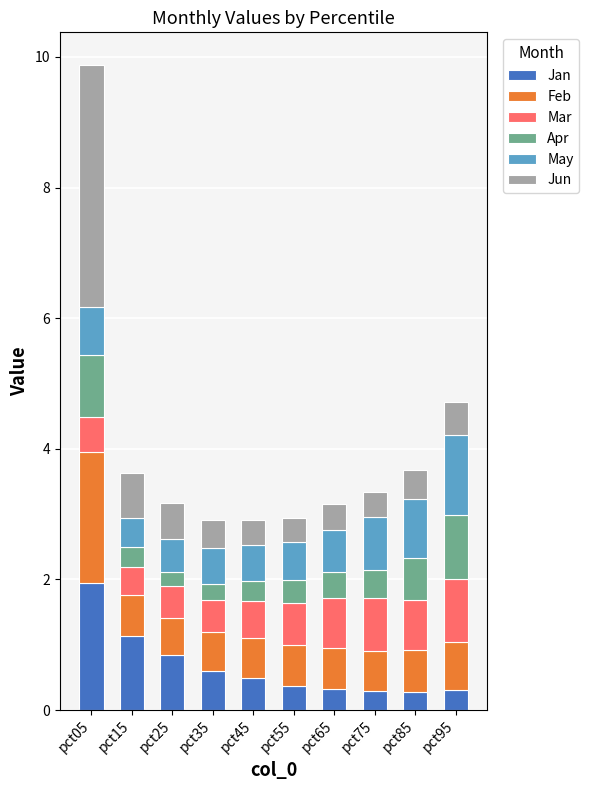

At which category is the sum across all series the highest?

pct05